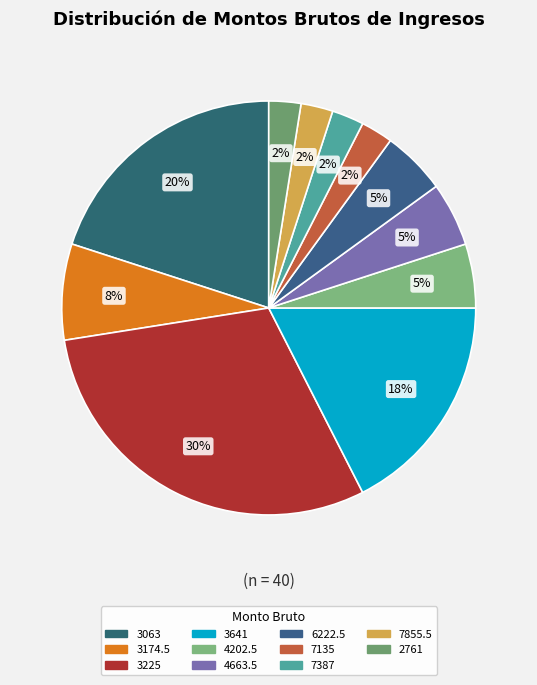

How many segments does this pie chart have?

11